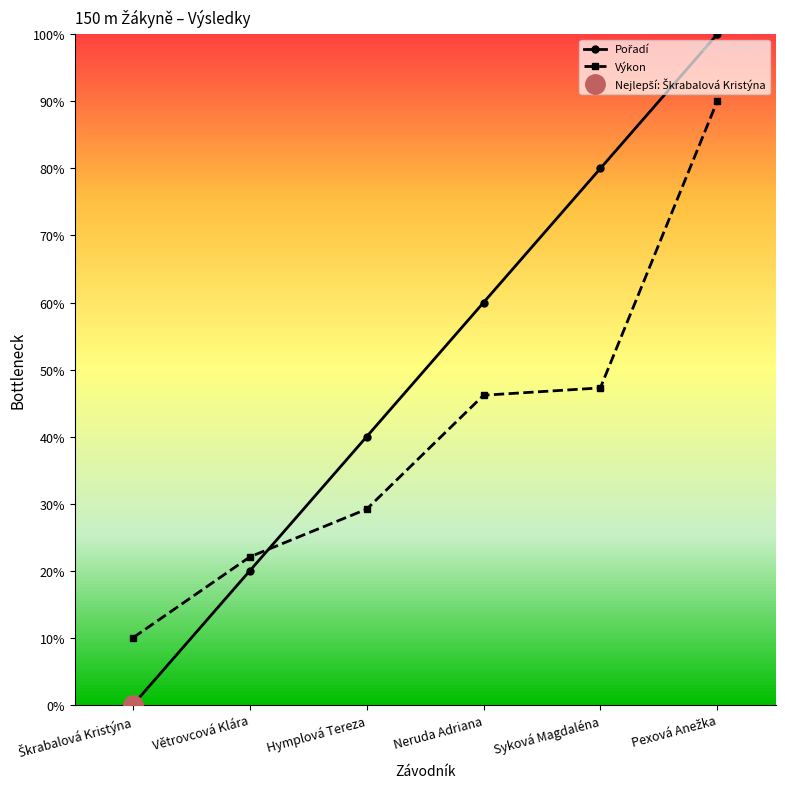

At which category is the sum across all series the highest?

Pexová Anežka